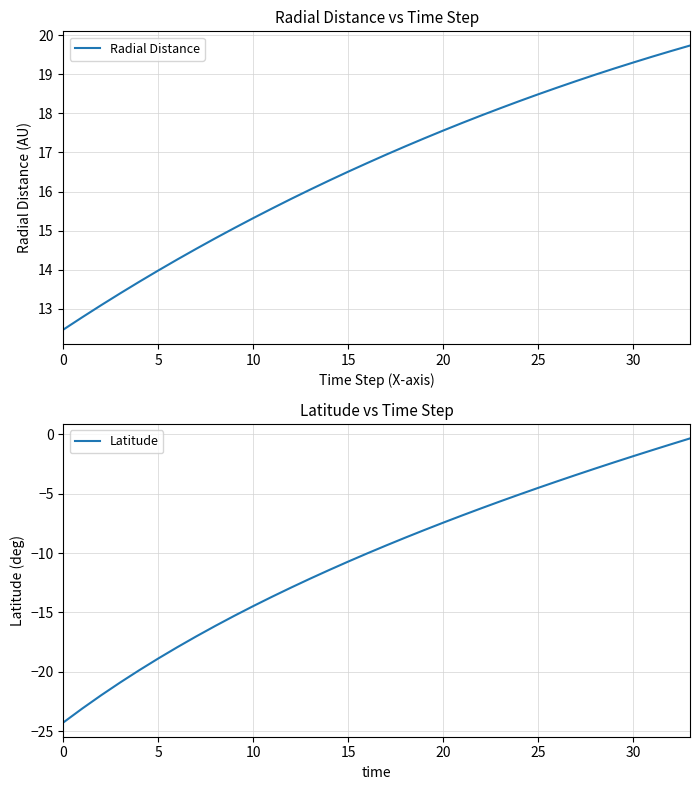

Which has a higher value, 0 or 32?

32